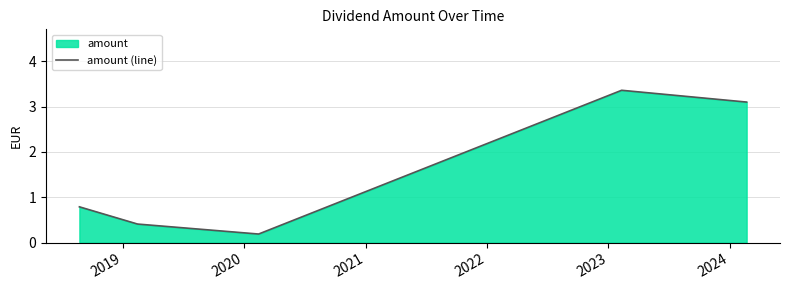

What is the difference between the maximum and minimum values?

3.2